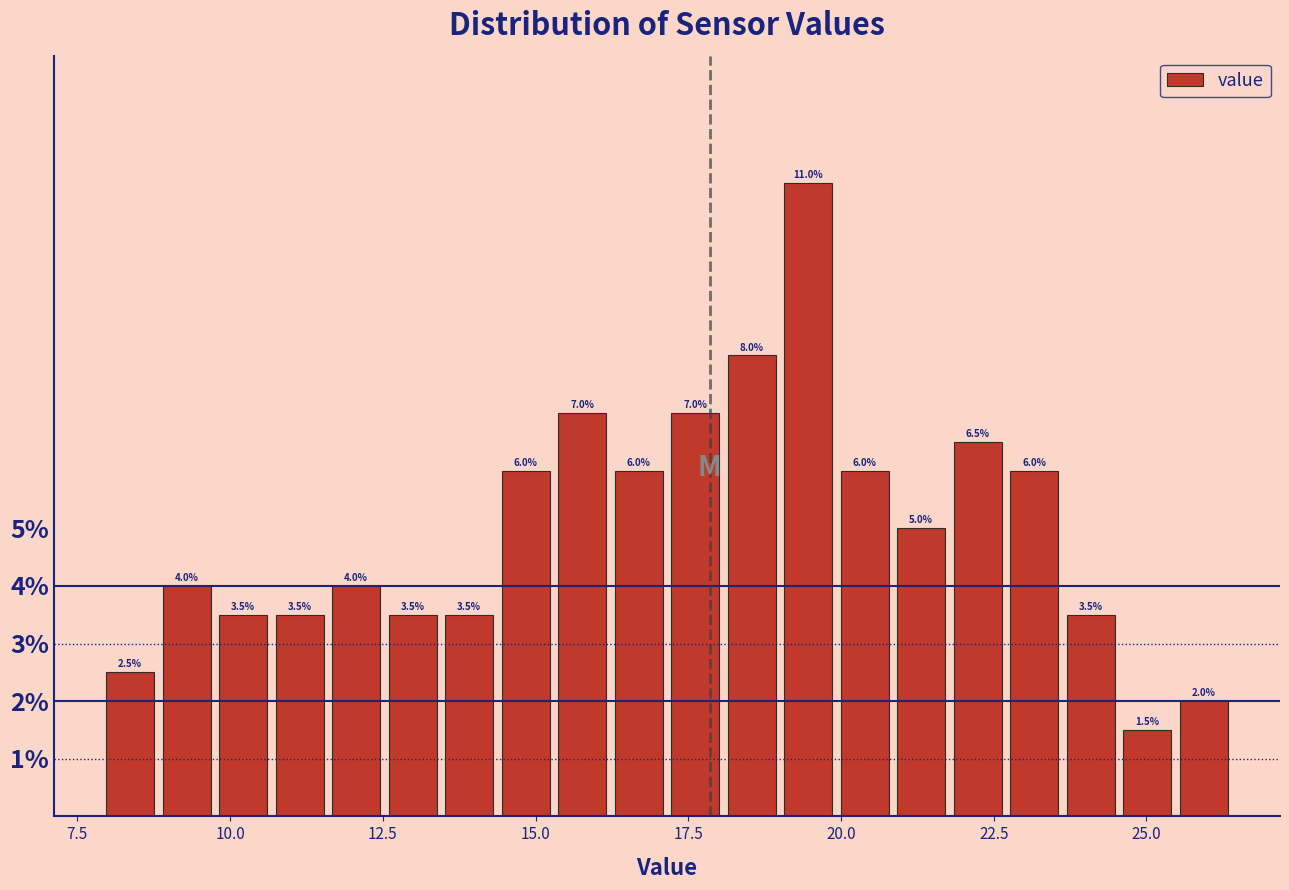

Read against the x-axis, roughly where is the centre of the tallest bar?

19.5